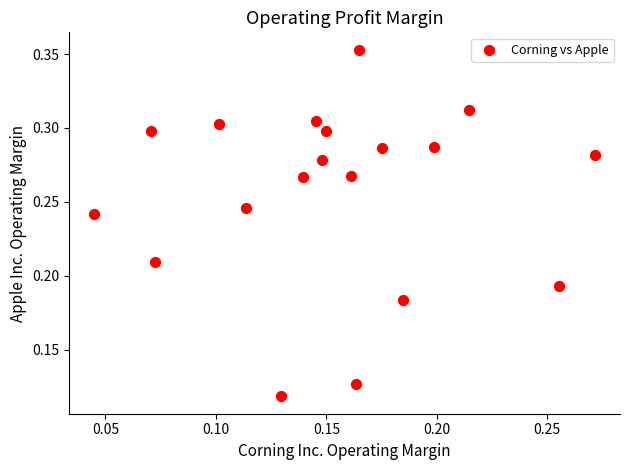

Count the number of points in this scatter plot.

19